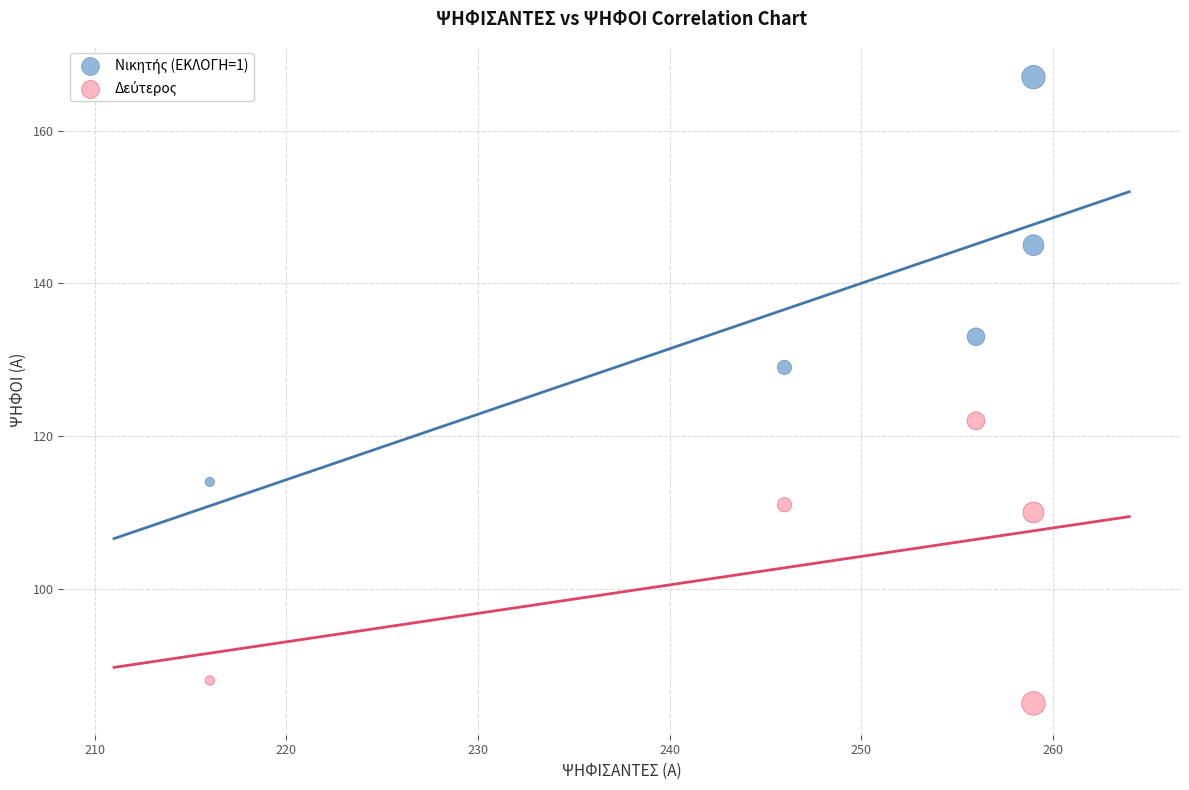

What is the X range (max minus min) for the scatter plot?

43